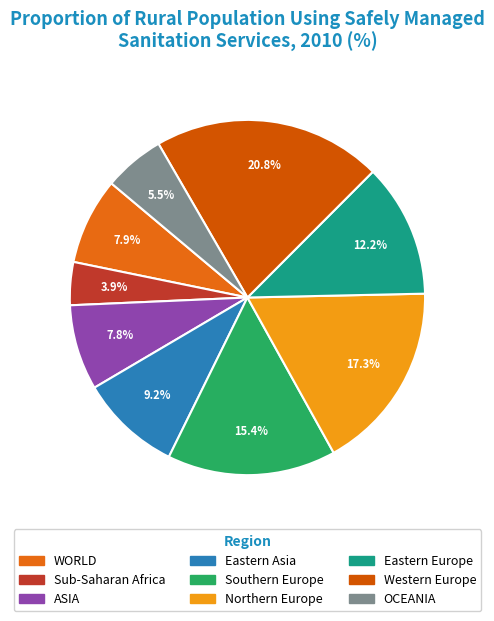

Does Western Europe account for over 50% of the chart?

No